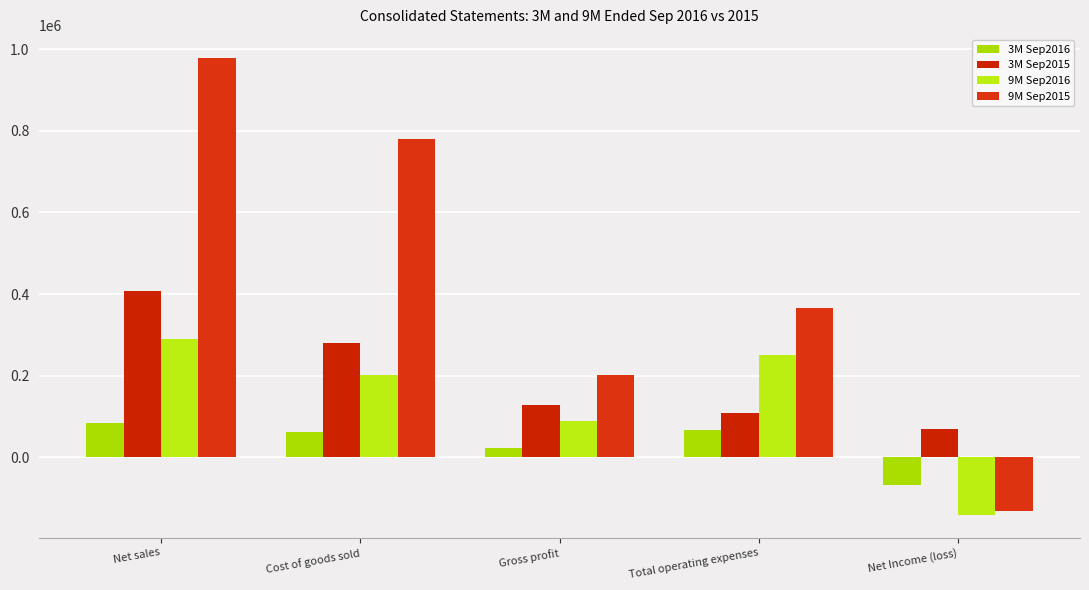

Which has a higher value, Total operating expenses or Cost of goods sold?

Total operating expenses